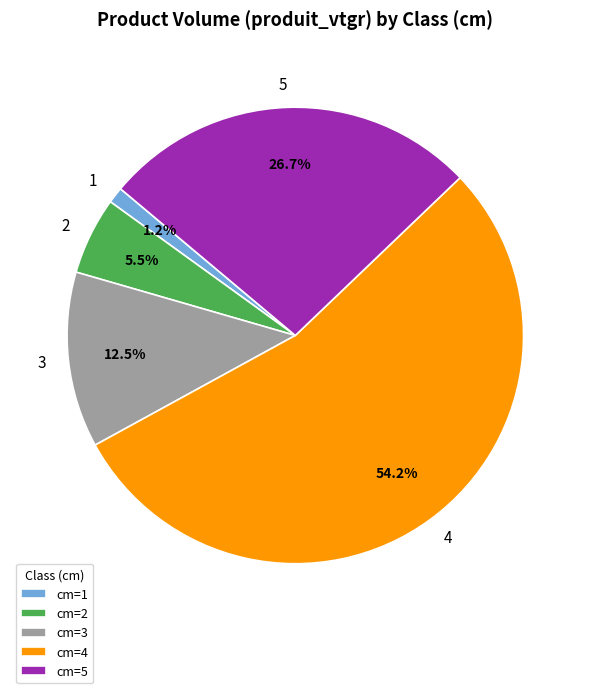

Rank the categories by value from highest to lowest.

4, 5, 3, 2, 1